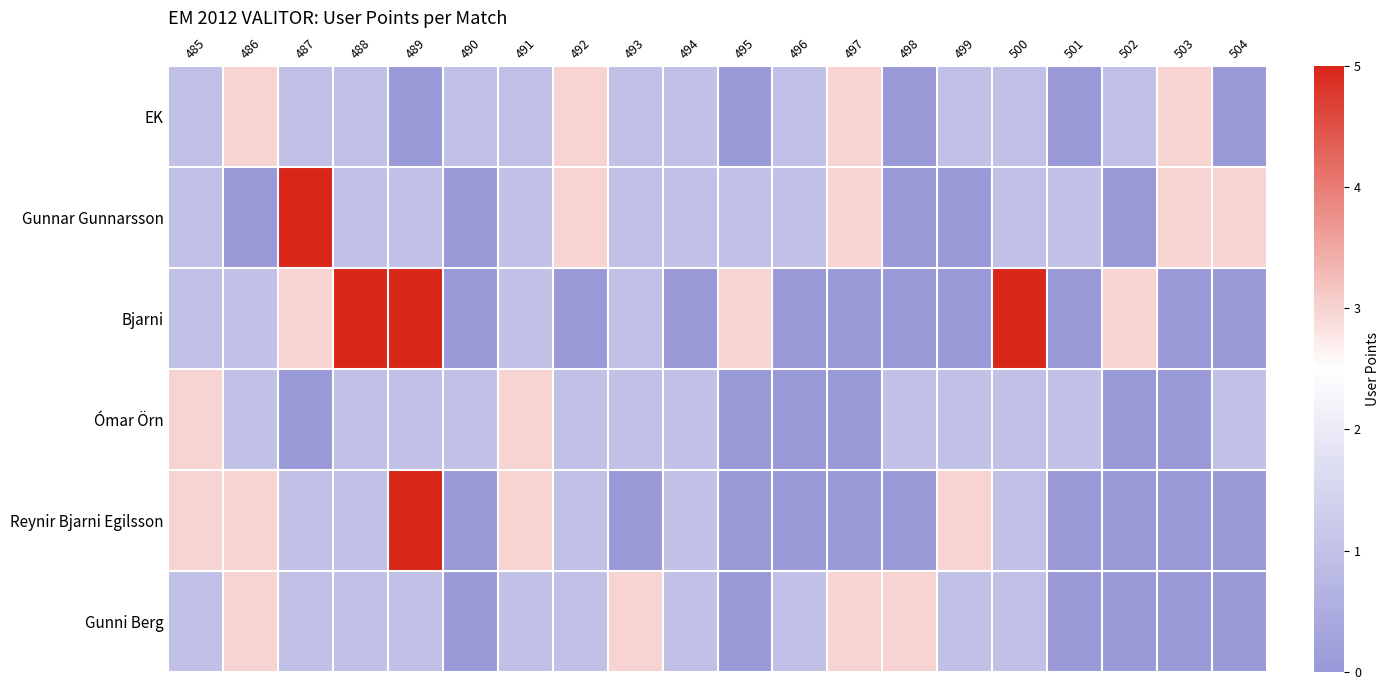

Reading left to right, extract all data points from this chart.

EK: 485=1	486=3	487=1	488=1	489=0	490=1	491=1	492=3	493=1	494=1	495=0	496=1	497=3	498=0	499=1	500=1	501=0	502=1	503=3	504=0
Gunnar Gunnarsson: 485=1	486=0	487=5	488=1	489=1	490=0	491=1	492=3	493=1	494=1	495=1	496=1	497=3	498=0	499=0	500=1	501=1	502=0	503=3	504=3
Bjarni: 485=1	486=1	487=3	488=5	489=5	490=0	491=1	492=0	493=1	494=0	495=3	496=0	497=0	498=0	499=0	500=5	501=0	502=3	503=0	504=0
Ómar Örn: 485=3	486=1	487=0	488=1	489=1	490=1	491=3	492=1	493=1	494=1	495=0	496=0	497=0	498=1	499=1	500=1	501=1	502=0	503=0	504=1
Reynir Bjarni Egilsson: 485=3	486=3	487=1	488=1	489=5	490=0	491=3	492=1	493=0	494=1	495=0	496=0	497=0	498=0	499=3	500=1	501=0	502=0	503=0	504=0
Gunni Berg: 485=1	486=3	487=1	488=1	489=1	490=0	491=1	492=1	493=3	494=1	495=0	496=1	497=3	498=3	499=1	500=1	501=0	502=0	503=0	504=0